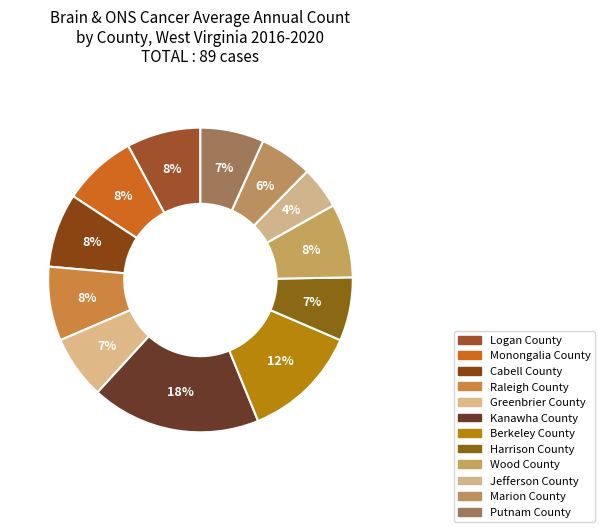

To the nearest percent, what is the difference between the Raleigh County and Kanawha County slice percentages?

10%